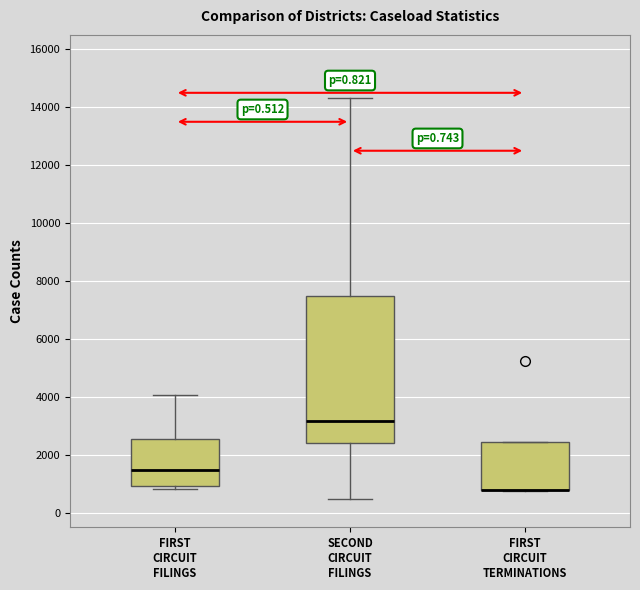

Reading left to right, transcribe this box plot: for each box, give where its median line is, the range the box spans, and where its two whiskers end, as read against the y-axis. The values are not printed on the chart, so give them approximately, as read against the axis.

FIRST CIRCUIT FILINGS: median 1400, box 1000 to 2600, whiskers 800 to 4000
SECOND CIRCUIT FILINGS: median 3200, box 2400 to 7400, whiskers 400 to 14400
FIRST CIRCUIT TERMINATIONS: median 800 (drawn on the box's lower edge), box 800 to 2400, whiskers 800 to 2400